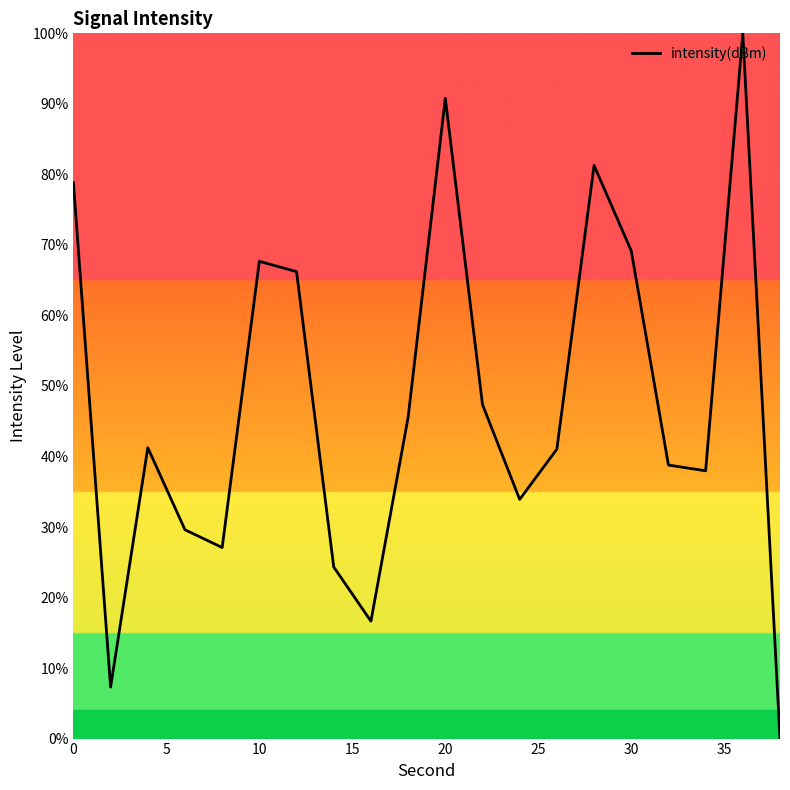

What is the greatest value displayed?

100.0